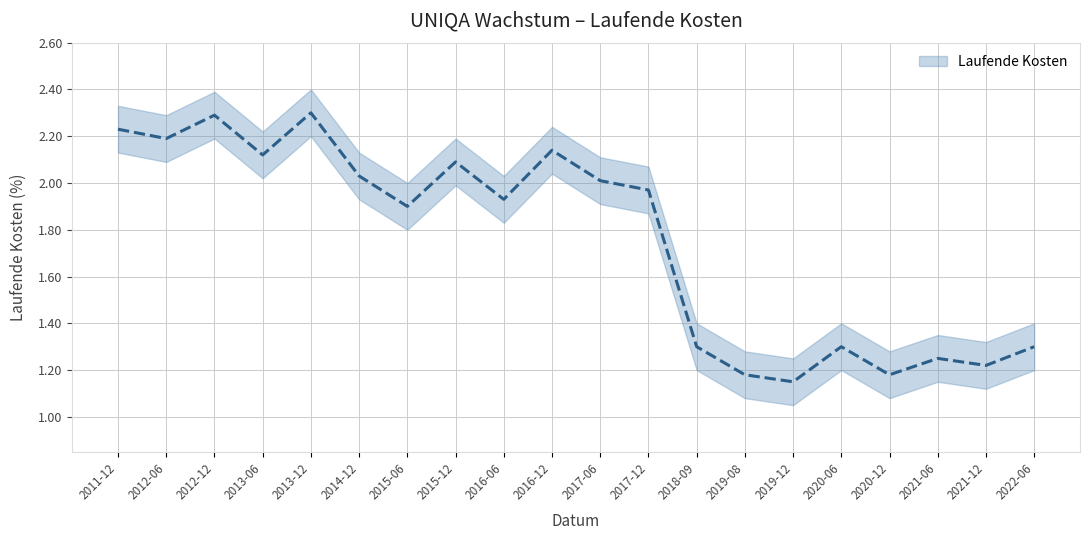

What is the maximum value shown in the chart?

2.3